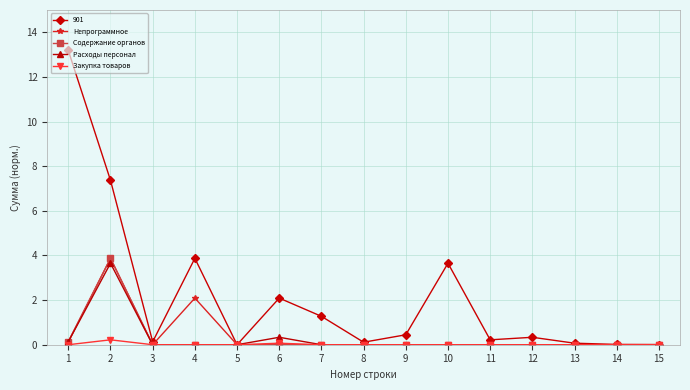

The Непрограммное series shows 0.0 at 11. True or false?

True